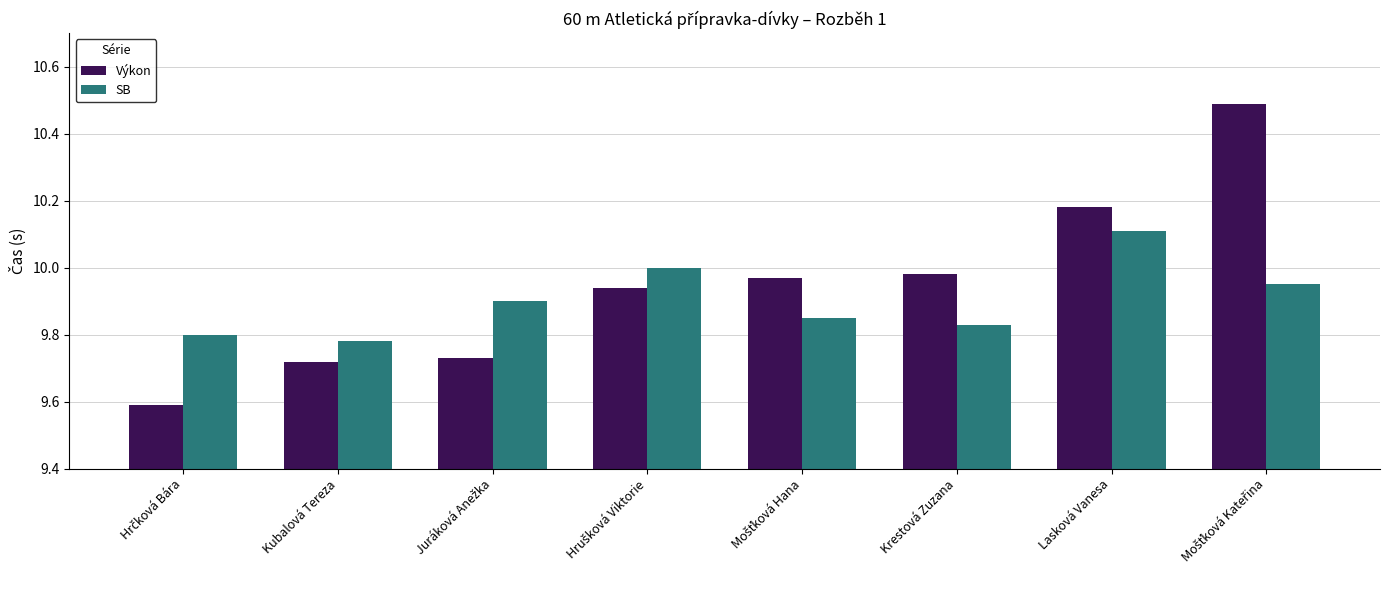

Rank the series at Kubalová Tereza from lowest to highest value.

Výkon, SB